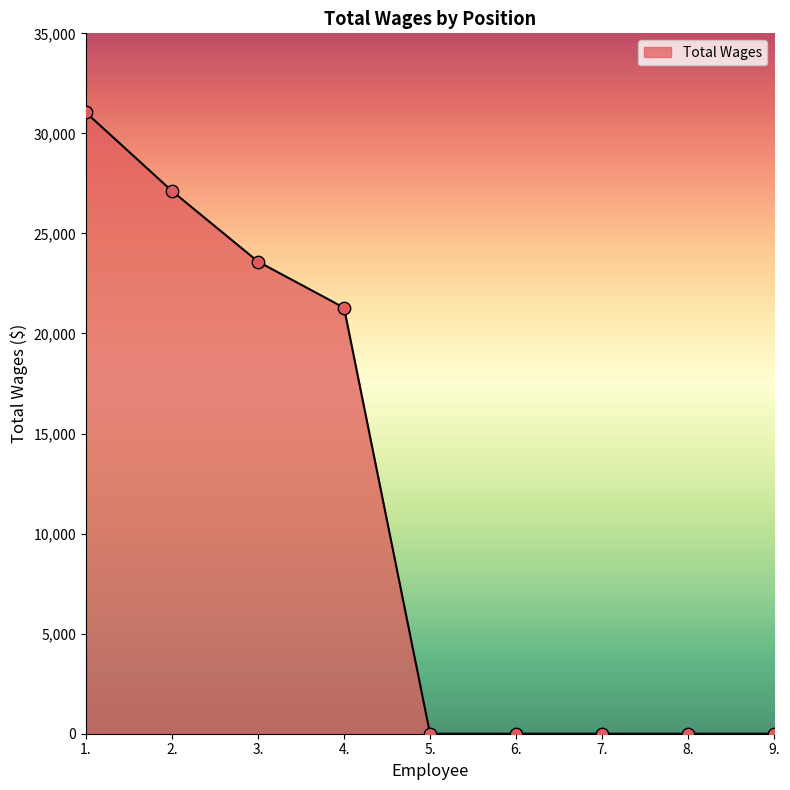

Between 2. and 8., which is larger?

2.